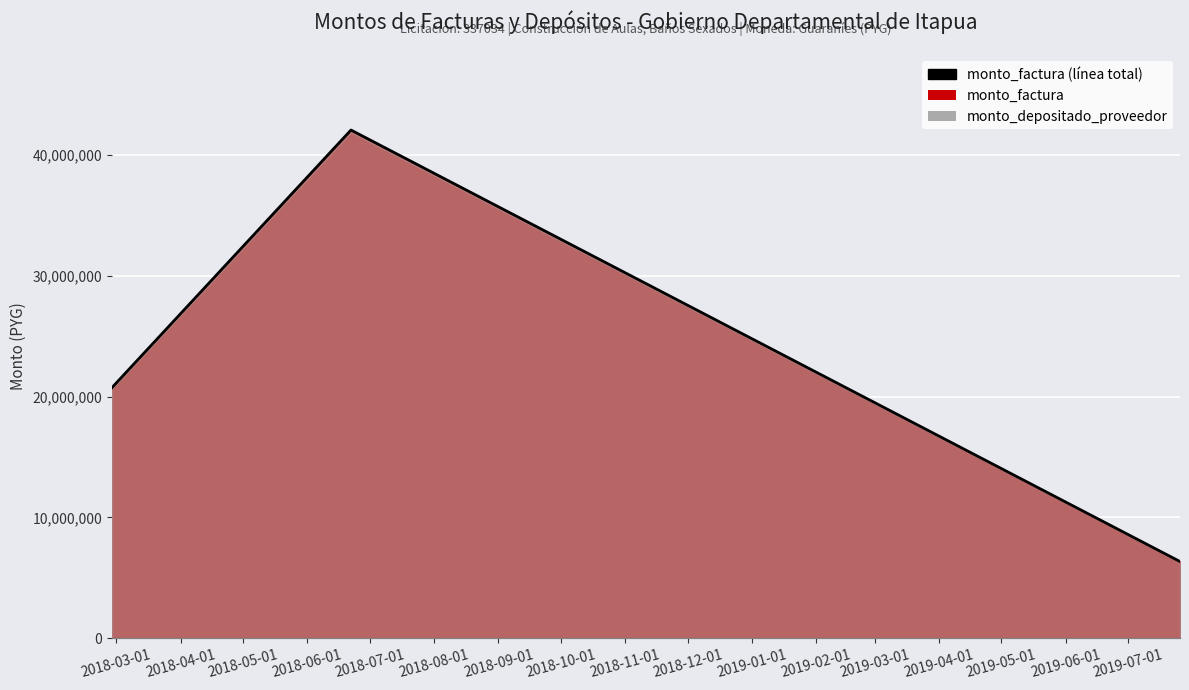

What is the label of the 1st point from the left?

2018-02-27